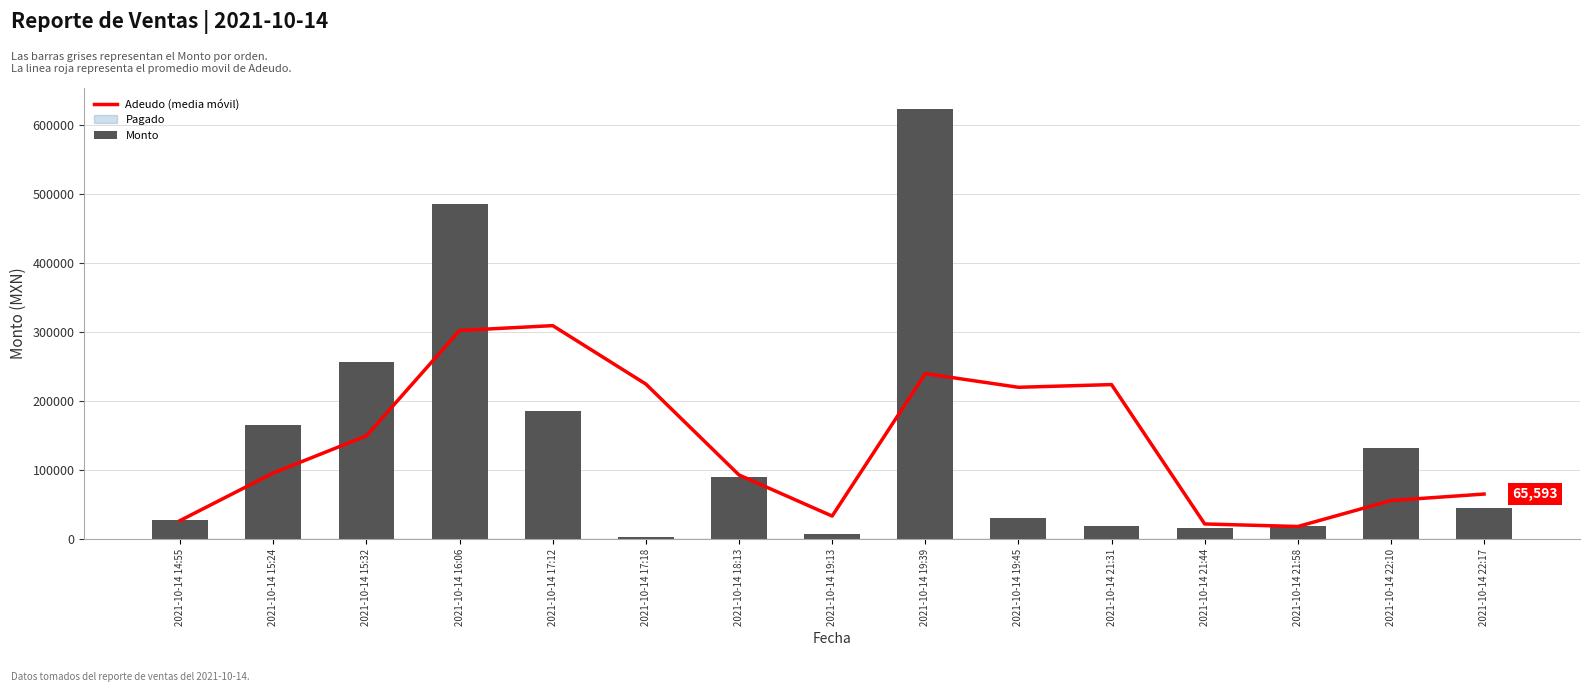

True or false: Monto has a value of 622526.0 at 2021-10-14 19:39.

True